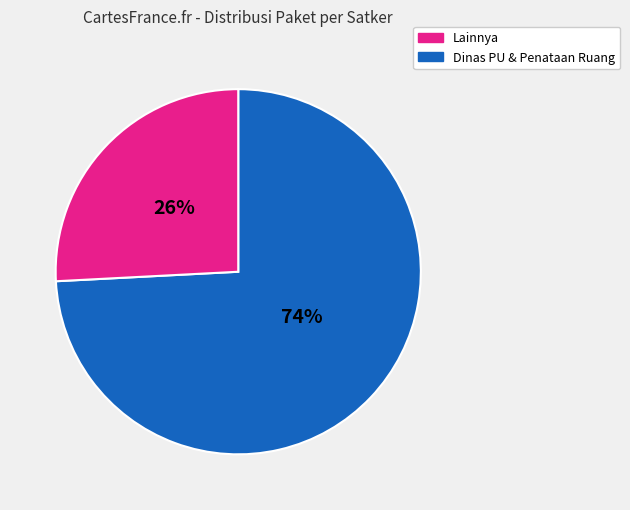

To the nearest percent, what is the difference between the largest and smallest slice percentages?

48%